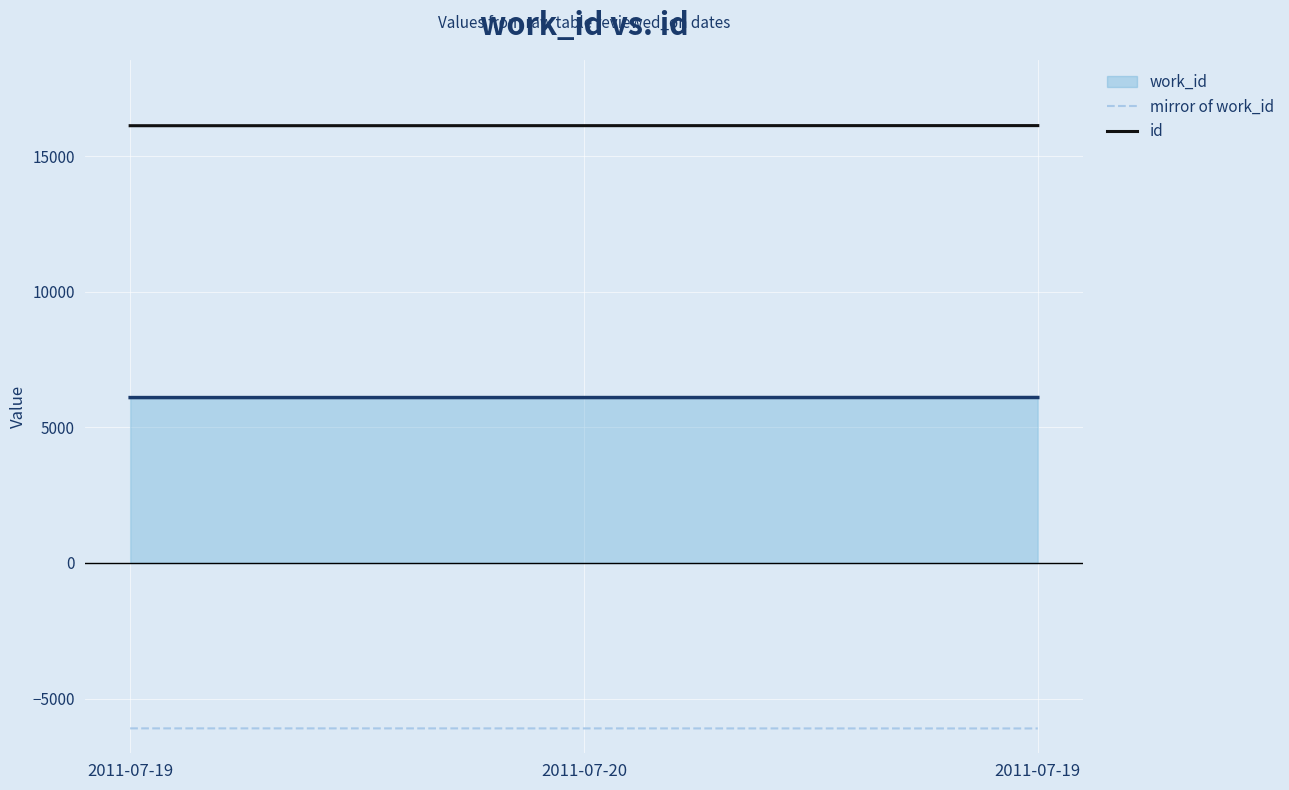

What is the greatest value displayed?

16136